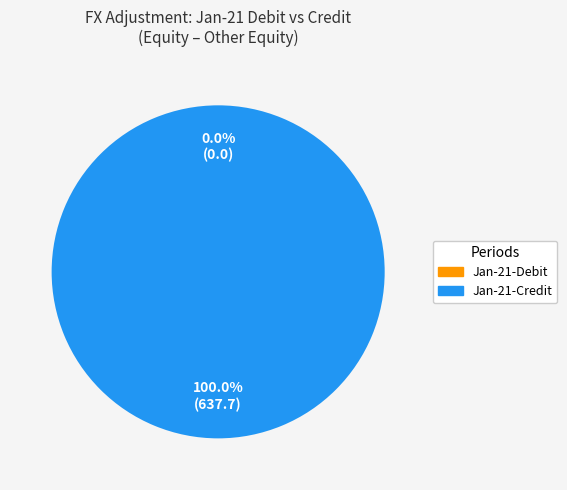

The Mar-21-Credit slice represents 9% of the pie. True or false?

False